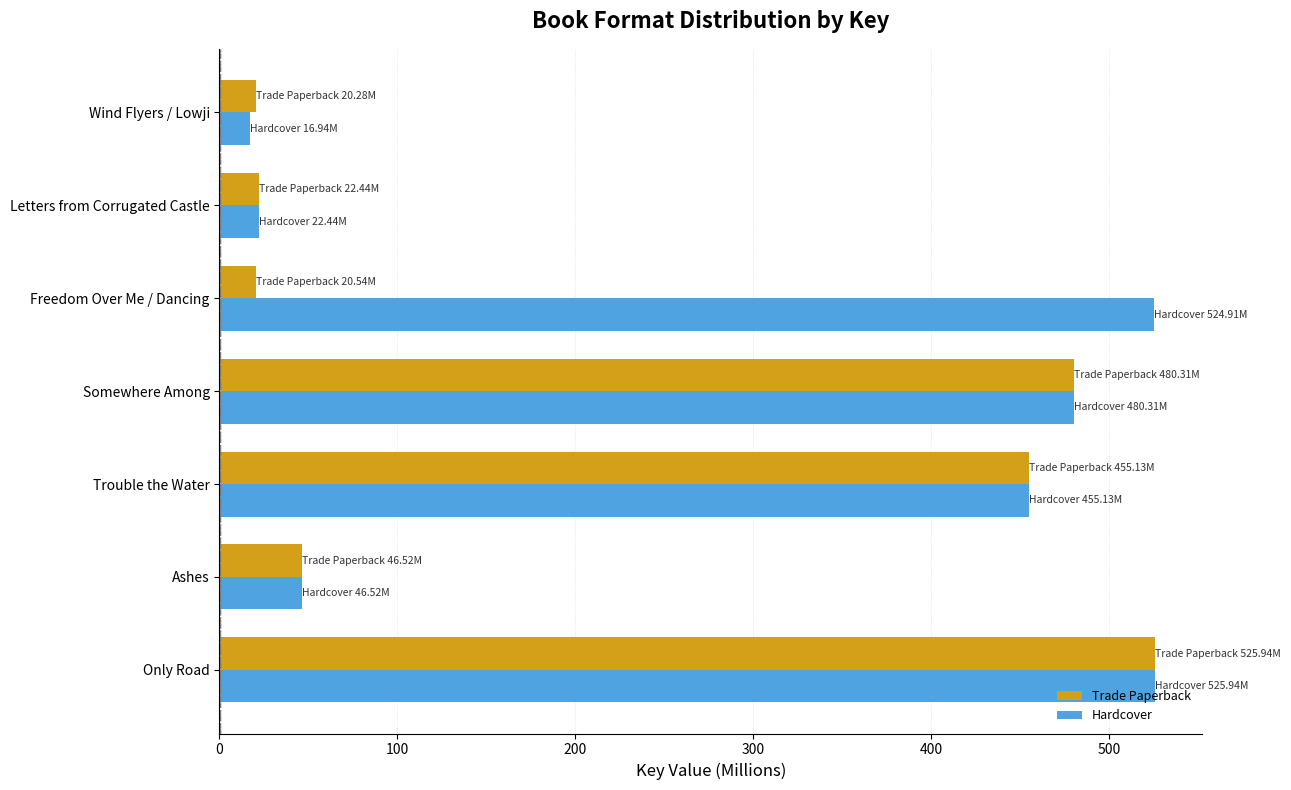

True or false: Trade Paperback has a value of 46.5 at Ashes.

True